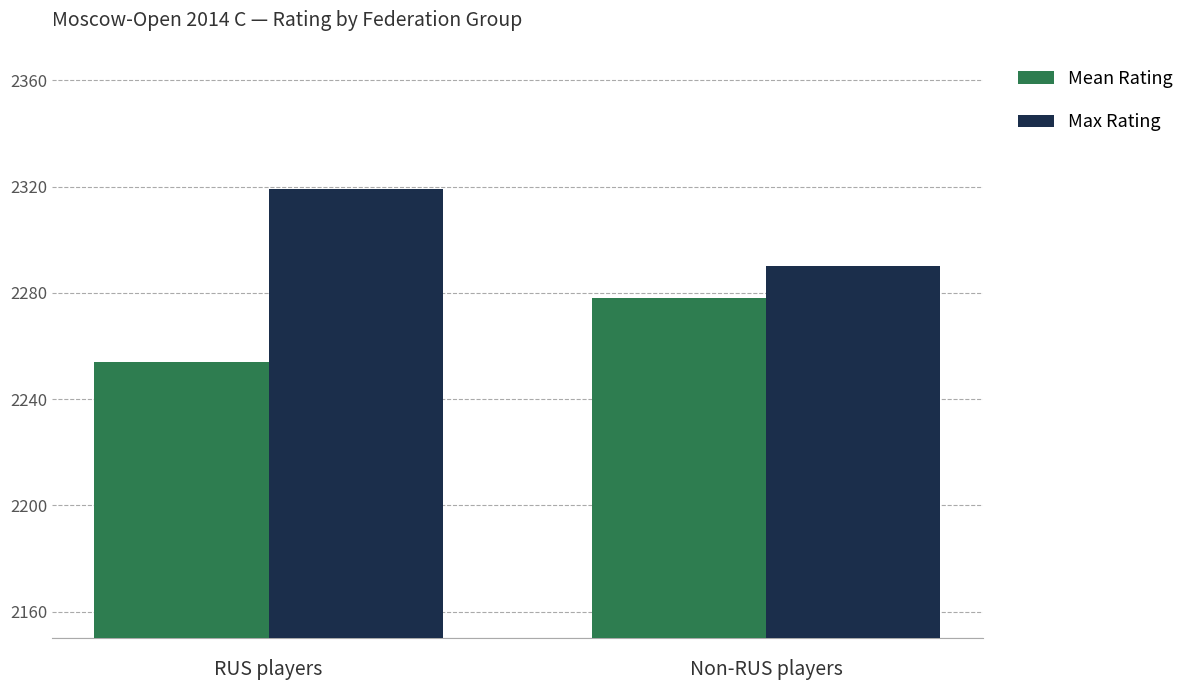

Reading right to left, extract all data points from this chart.

Mean Rating: Non-RUS players=2278	RUS players=2254
Max Rating: Non-RUS players=2290	RUS players=2319